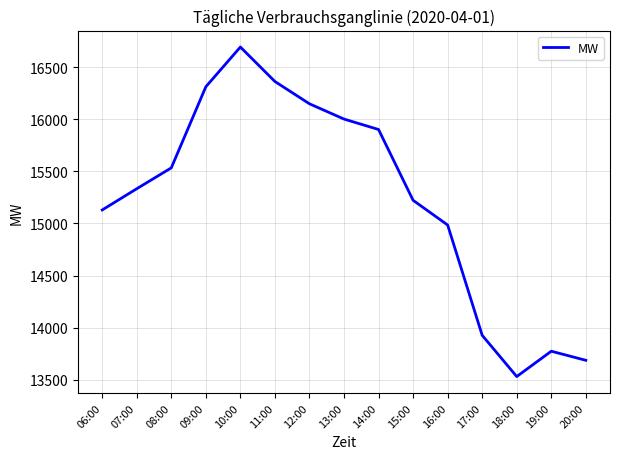

Count the number of data series in this chart.

1